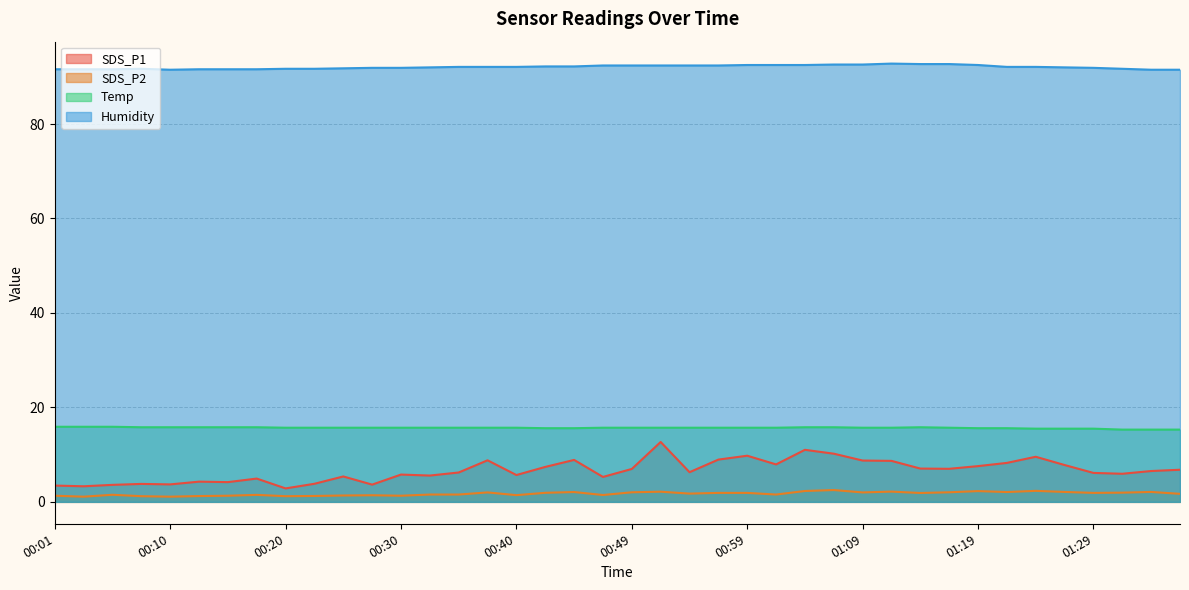

How many lines are shown in the chart?

4